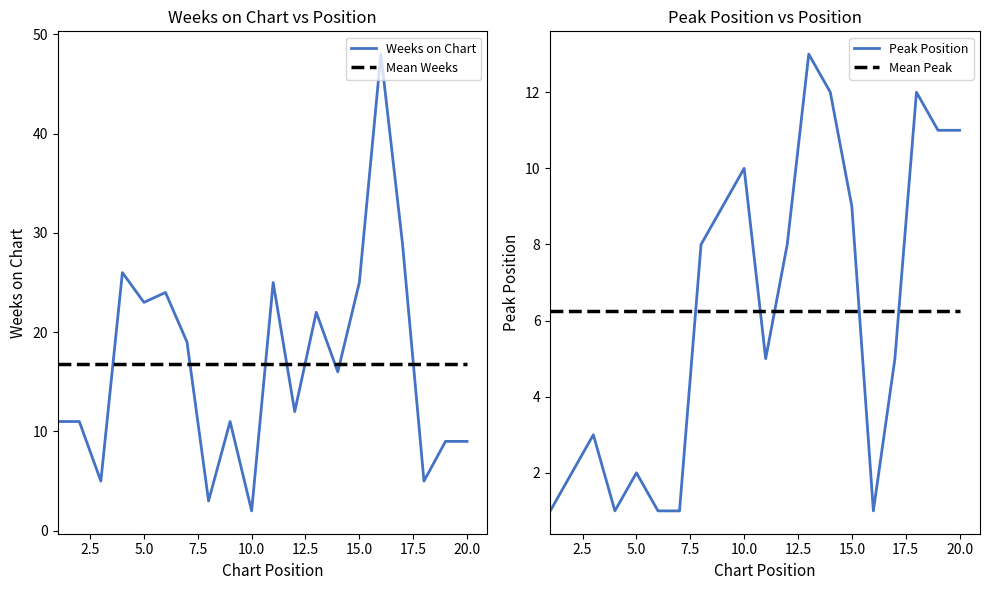

How many intersections are there between Weeks on Chart and Peak Position?

5